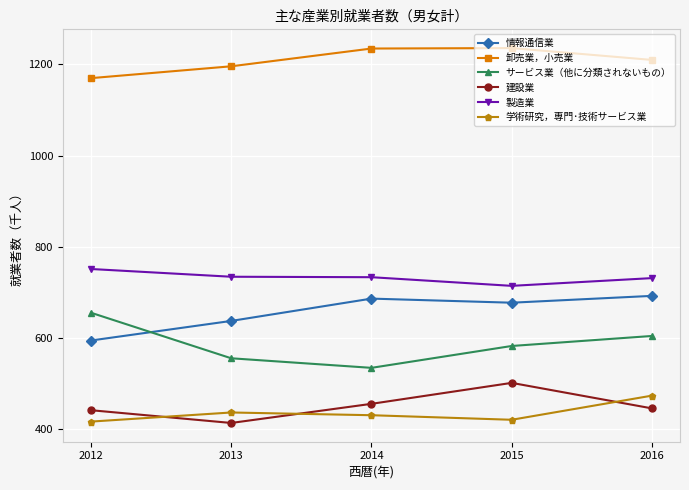

How many interior local peaks does the 学術研究，専門･技術サービス業 series have?

1